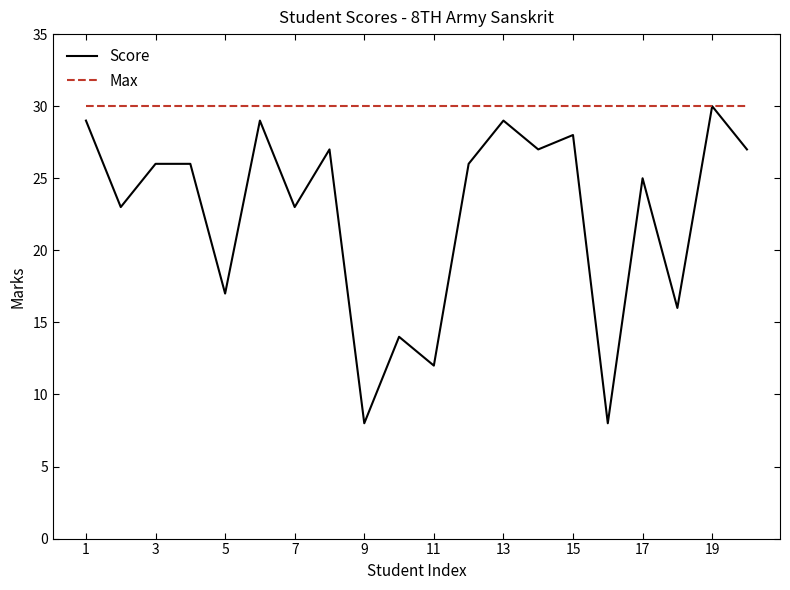

Which series has the widest spread of values?

Score